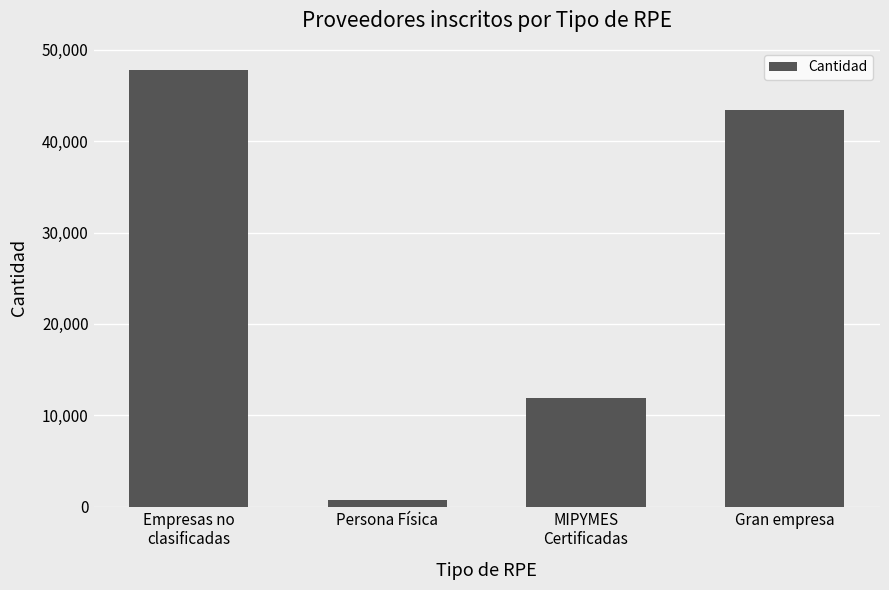

The chart shows a value of 11898 at MIPYMES
Certificadas. True or false?

True